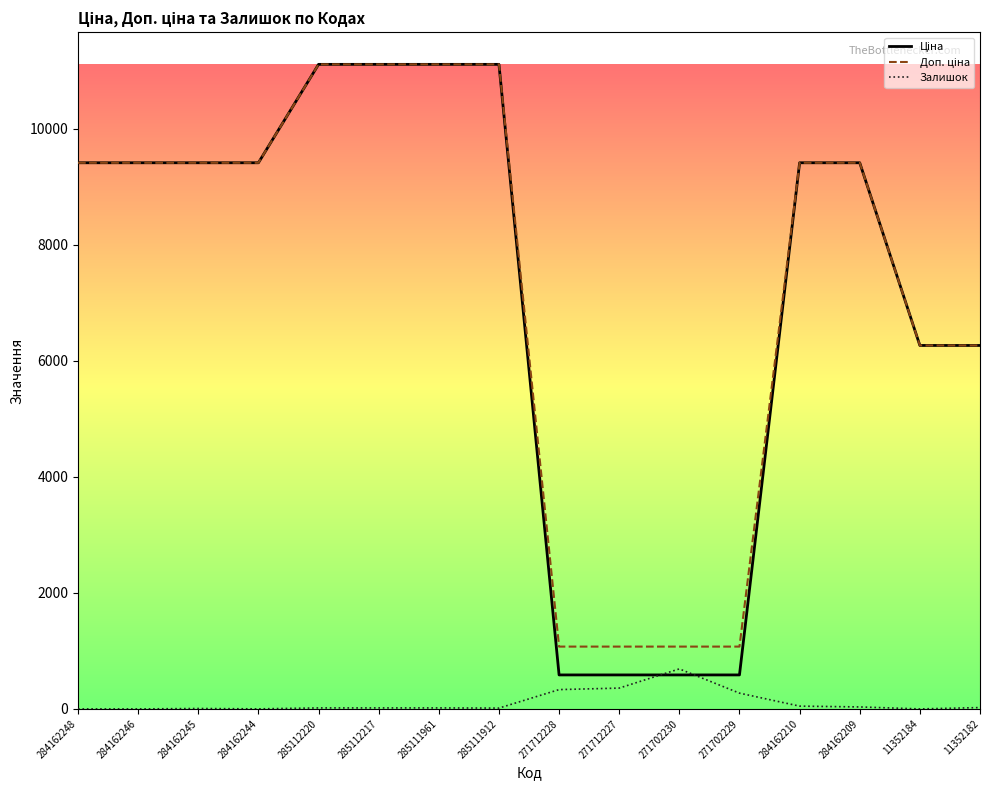

What is the total value across all series at 271702229?

1932.4